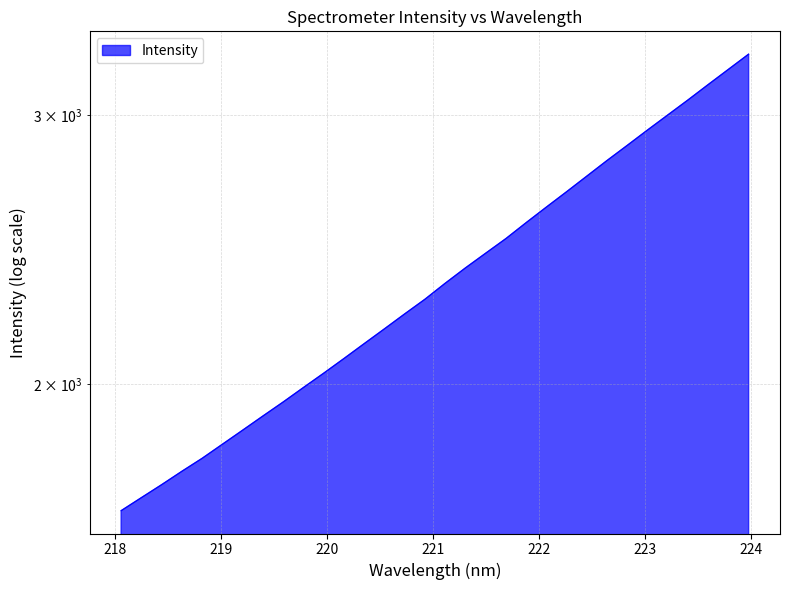

At which category does the chart reach its peak across all series?

223.9802